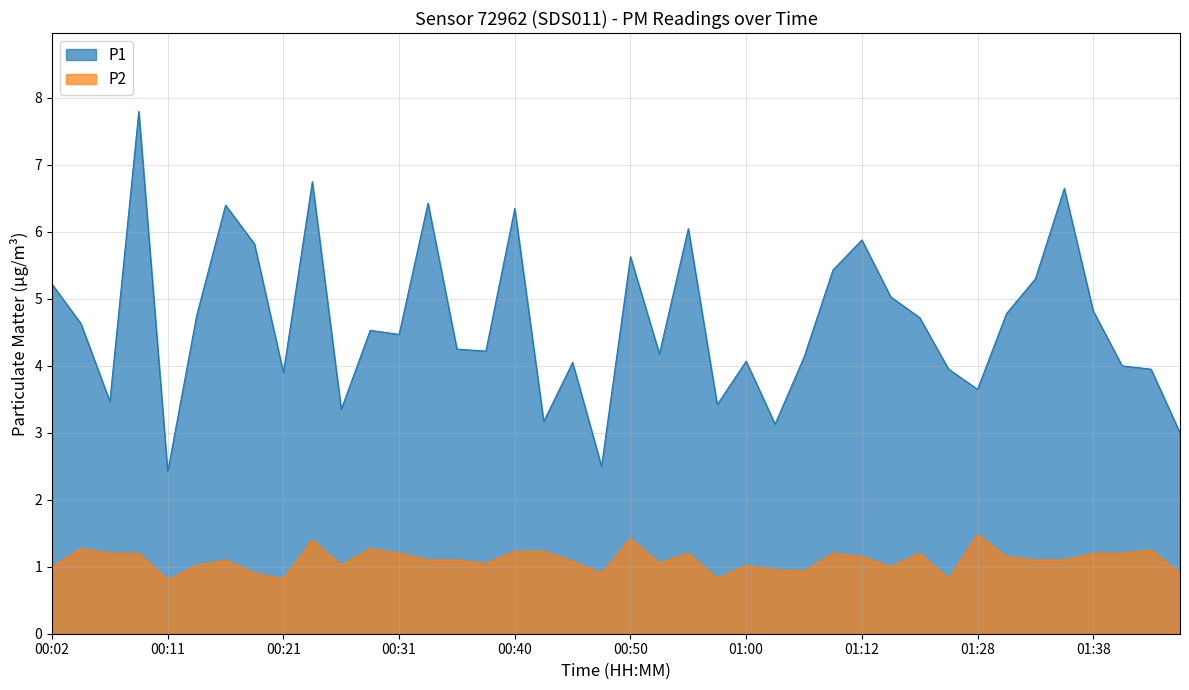

How many values in the P1 series are below 4?

12